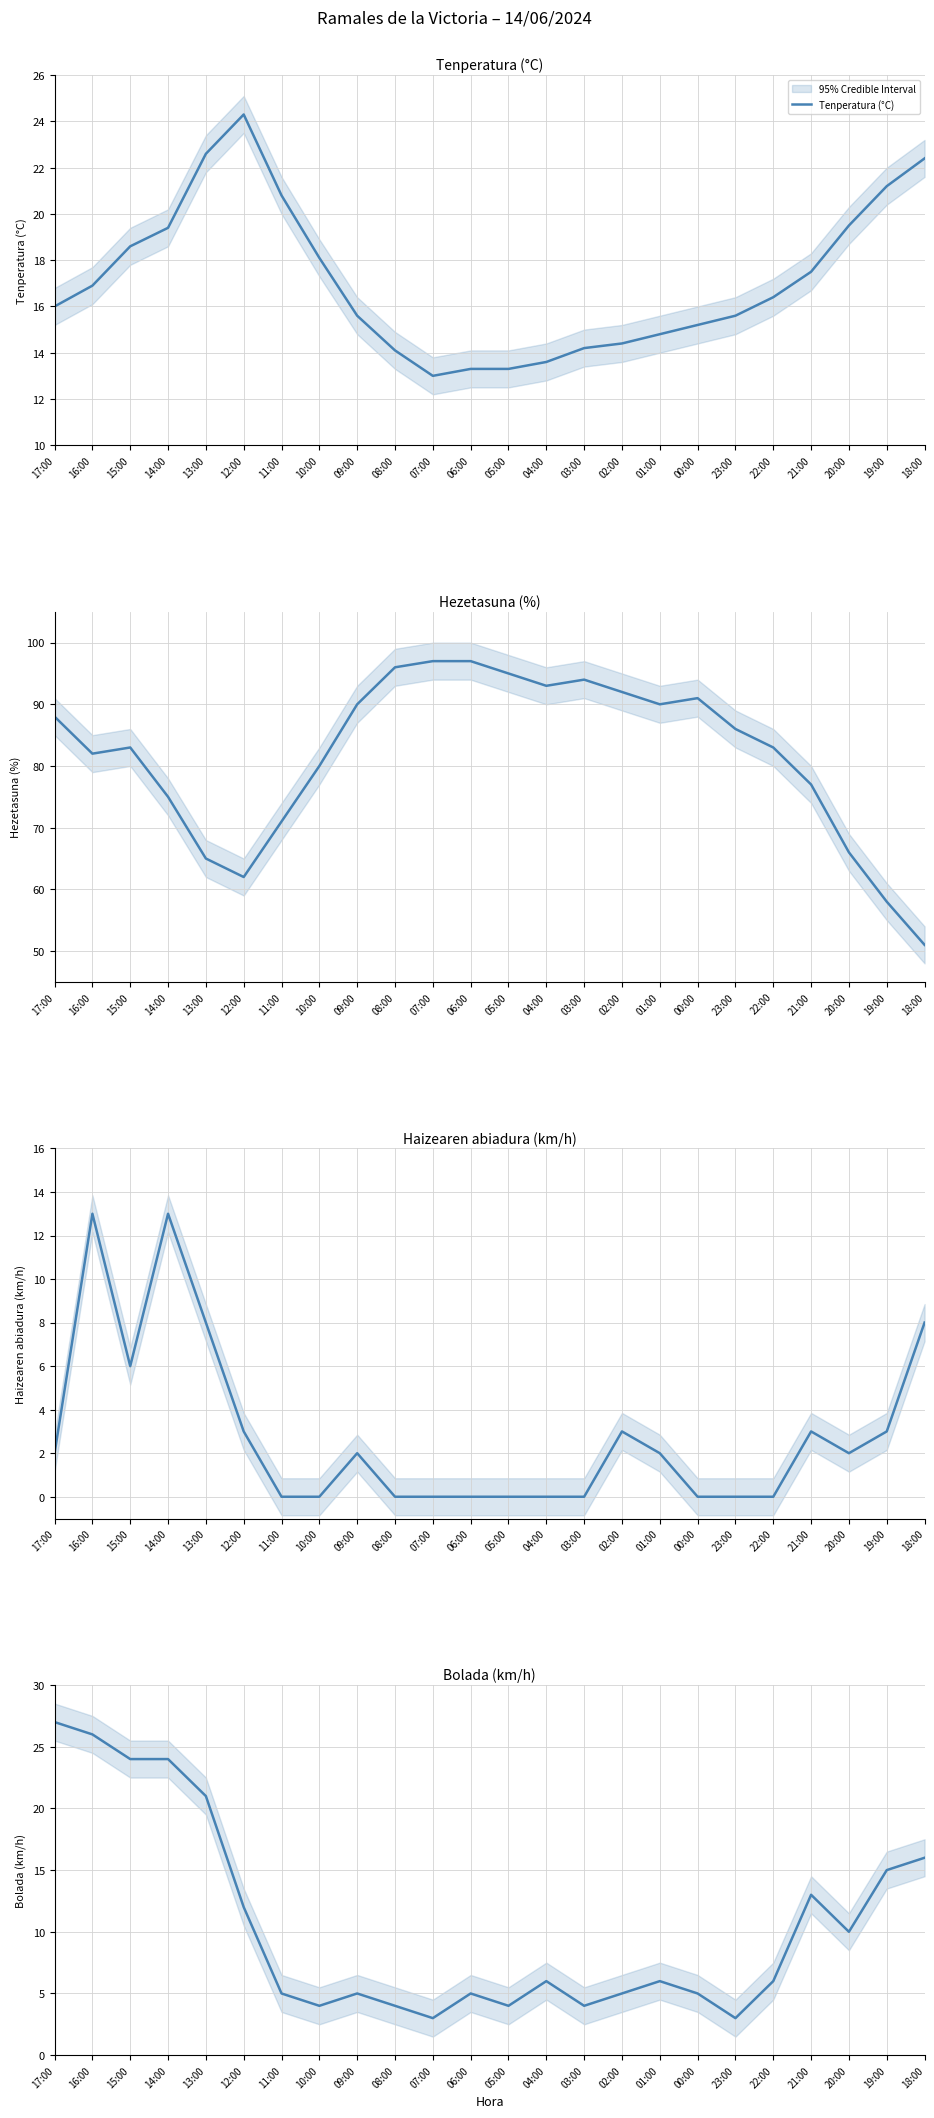

Rank the series at 00:00 from highest to lowest value.

Hezetasuna (%), Tenperatura (°C), Bolada (km/h), Haizearen abiadura (km/h)